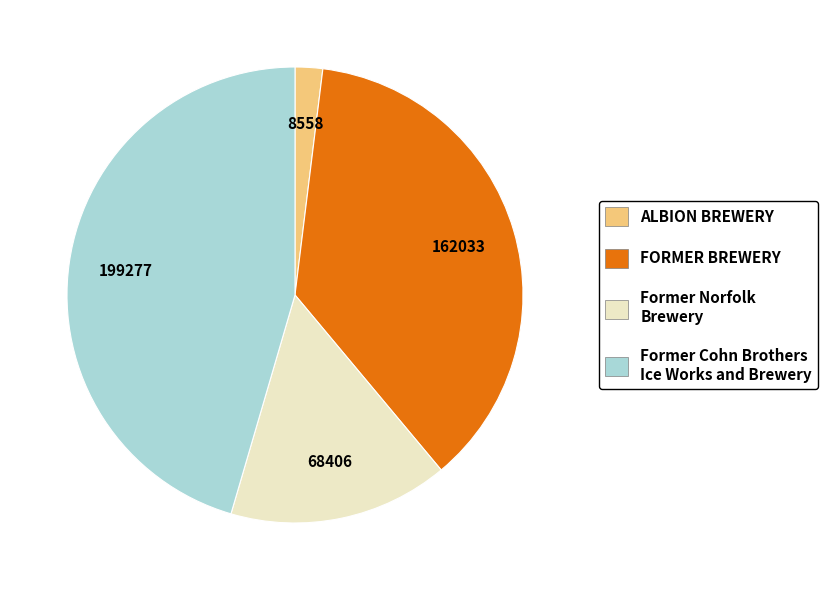

What is the largest slice in the pie chart?

Former Cohn Brothers Ice Works and Brewery